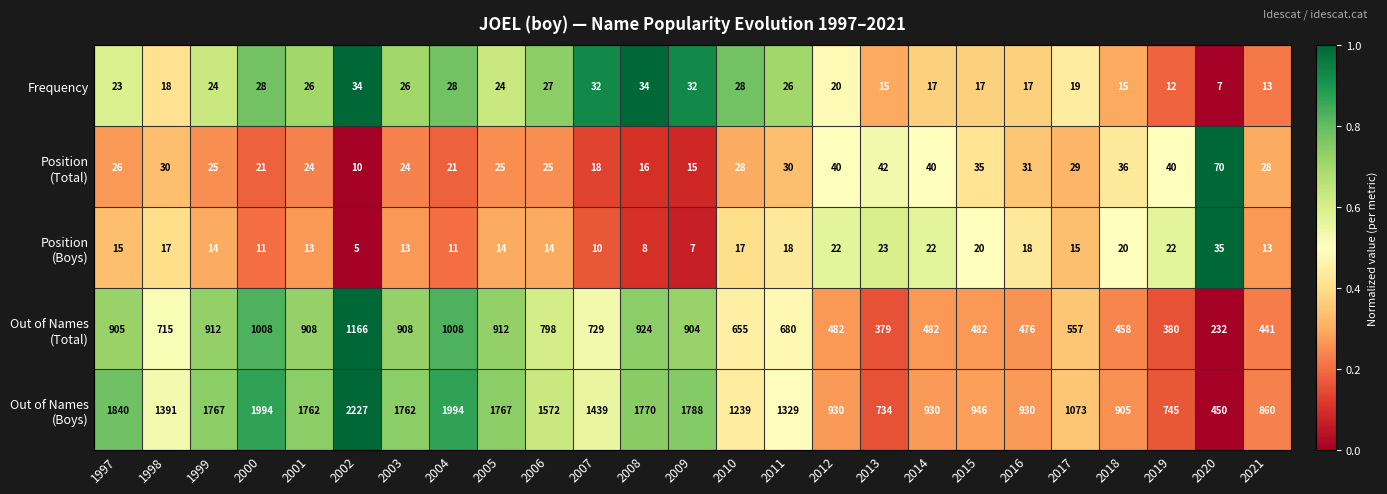

The value of Frequency at 2009 is 50. True or false?

False